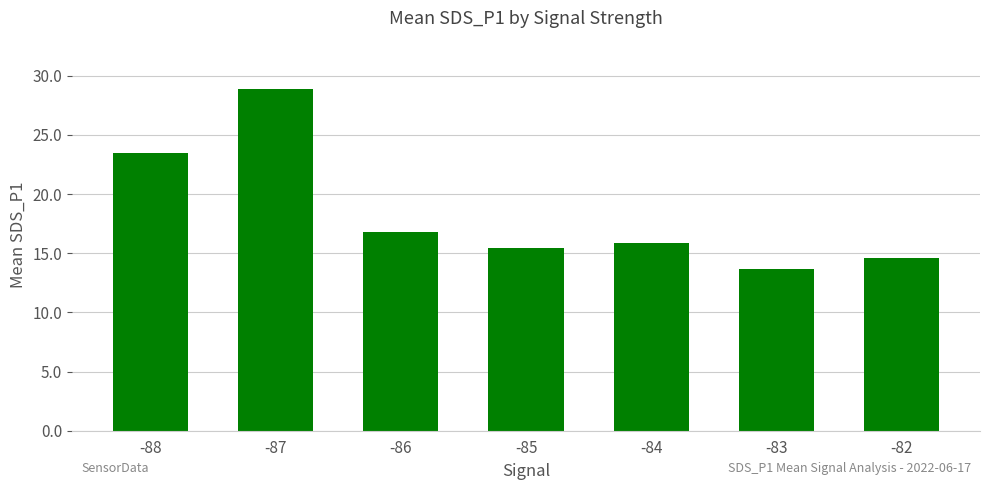

At which label is the value closest to 21?

-88